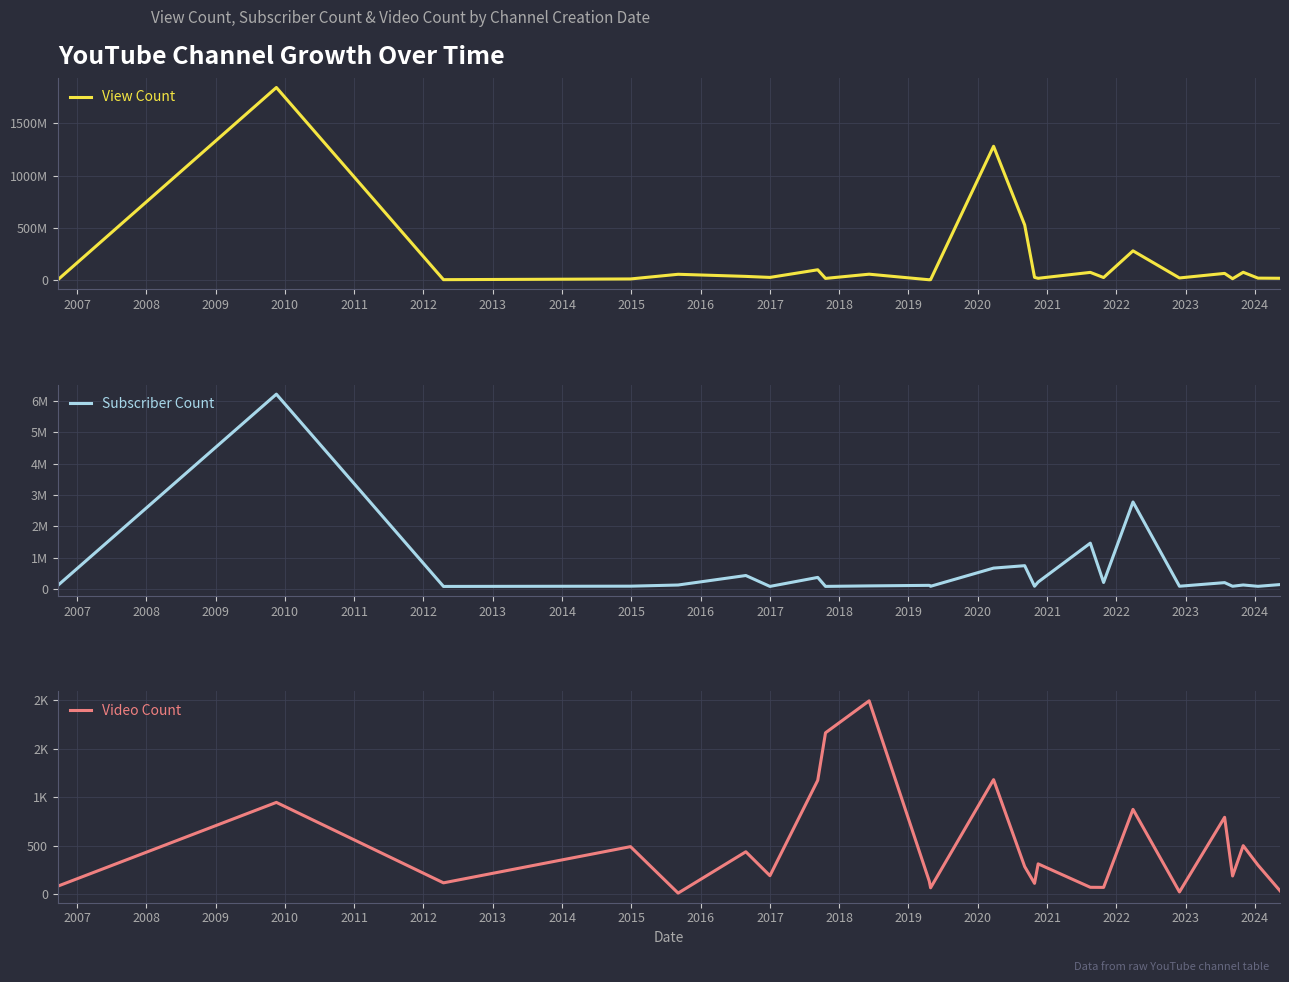

How many lines are shown in the chart?

3